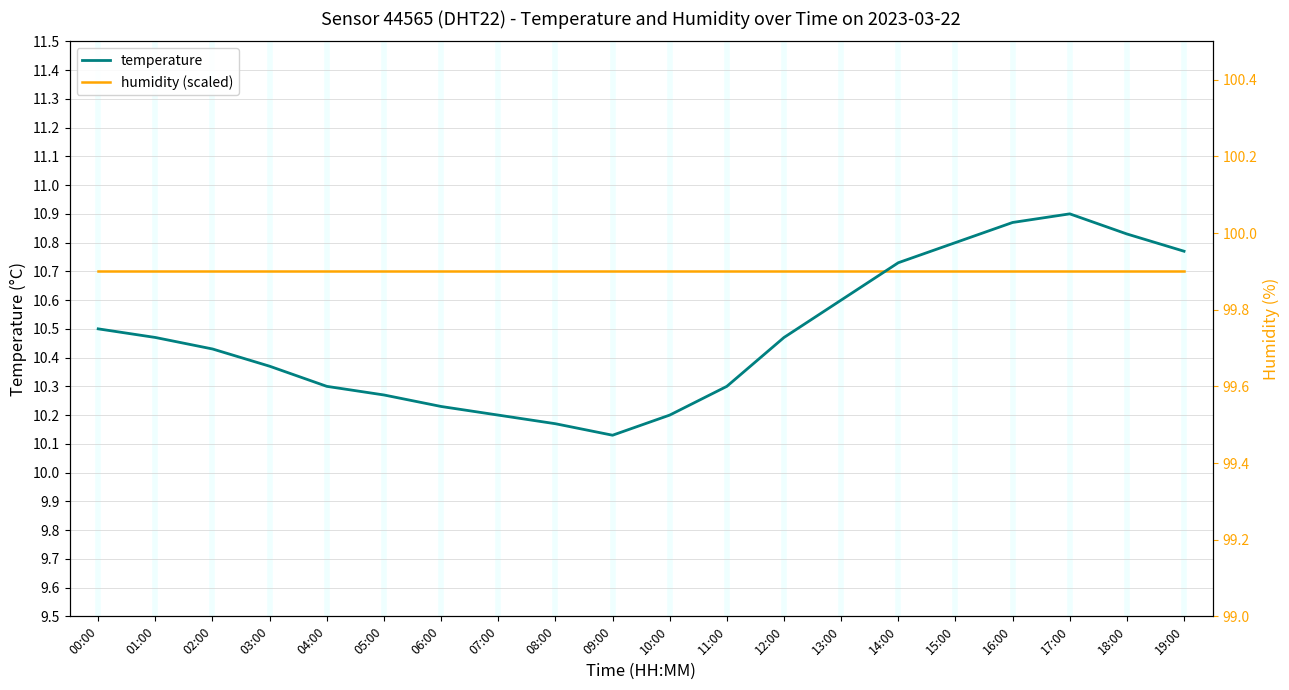

Rank the series by their average value, from lowest to highest.

temperature, humidity (scaled)